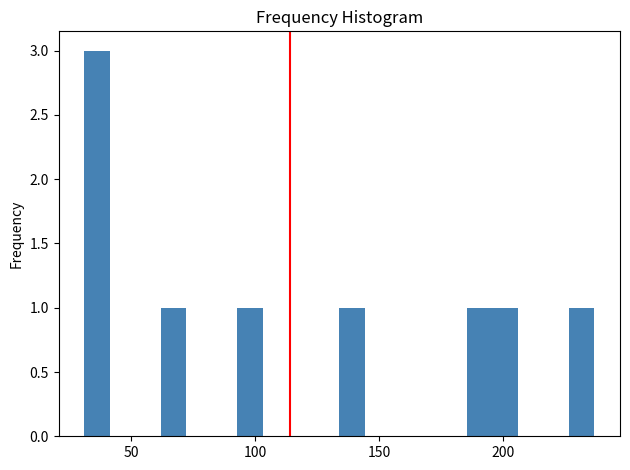

Around what value on the x-axis is the tallest bar? Give the approximate position of its centre, as read against the axis.

35